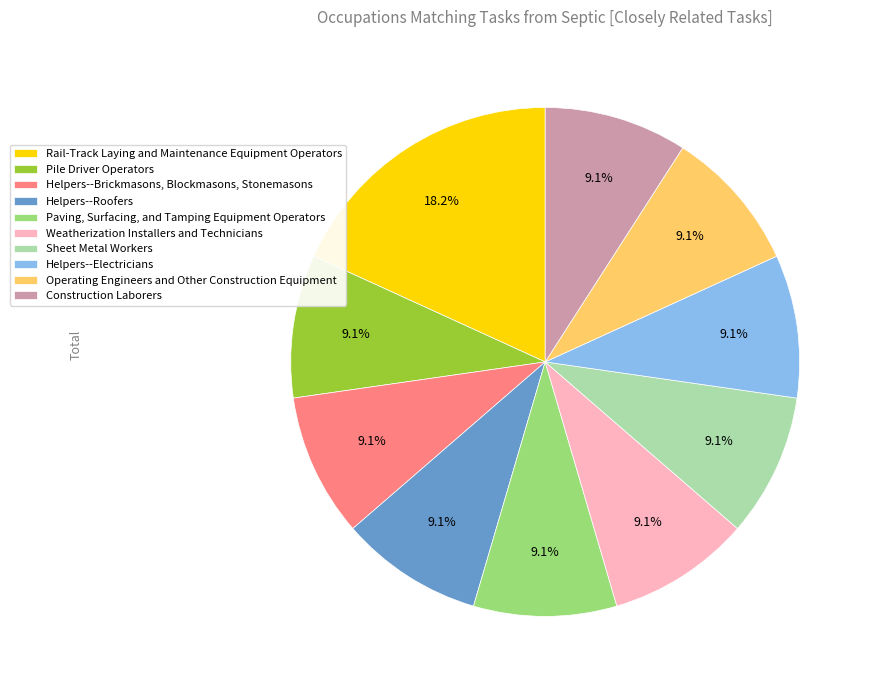

What percentage is NOT represented by Helpers--Electricians?

90.9%